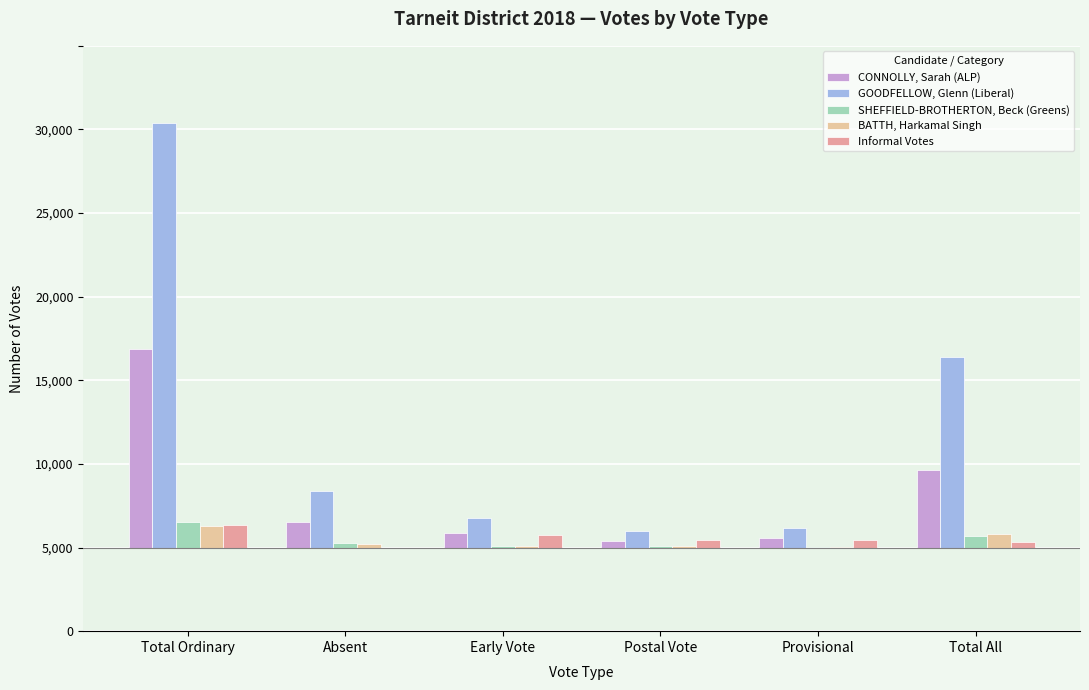

What position from the right is Provisional?

2